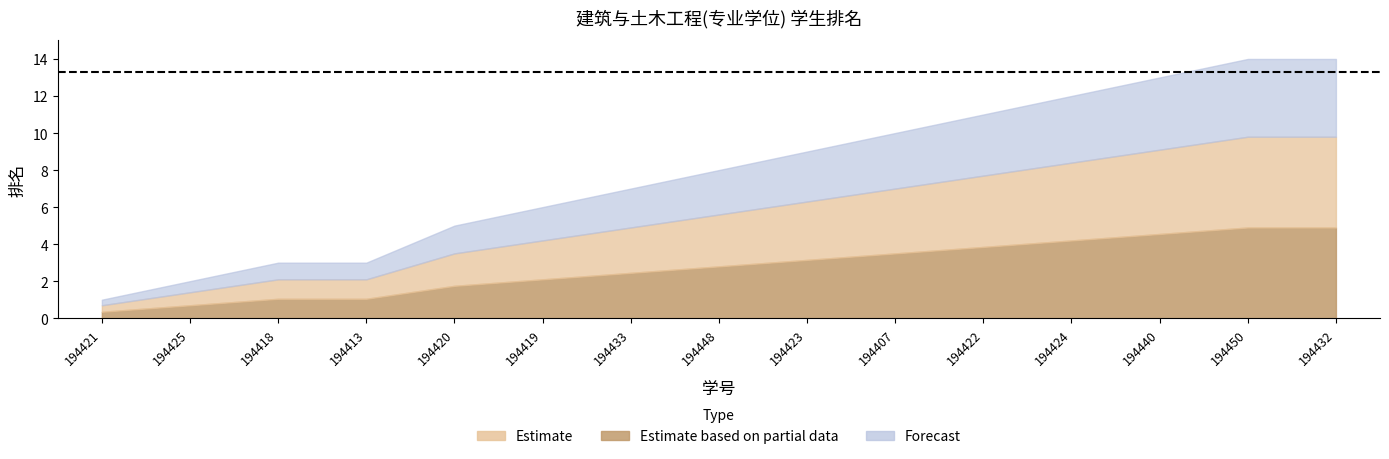

Rank the categories by value from lowest to highest.

194421, 194425, 194418, 194413, 194420, 194419, 194433, 194448, 194423, 194407, 194422, 194424, 194440, 194450, 194432